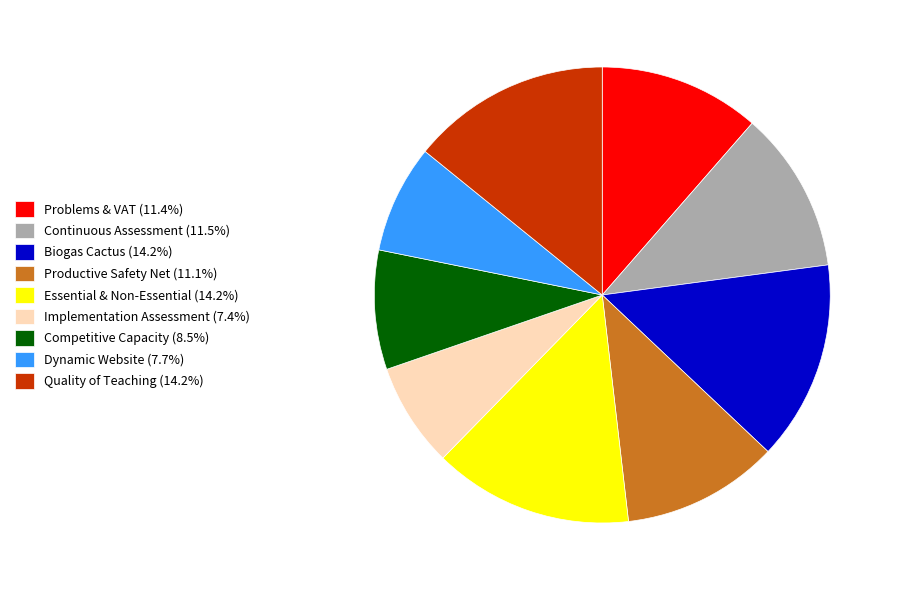

Combined, do Continuous Assessment (11.5%) and Biogas Cactus (14.2%) account for over 50%?

No